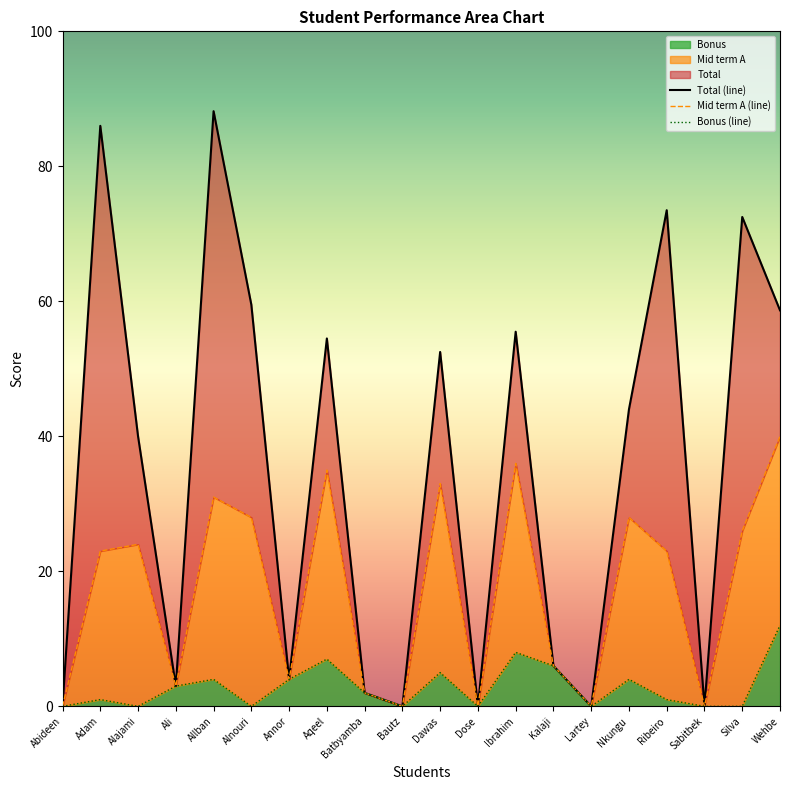

Rank the series by their average value, from highest to lowest.

Total (line), Mid term A (line), Bonus (line)